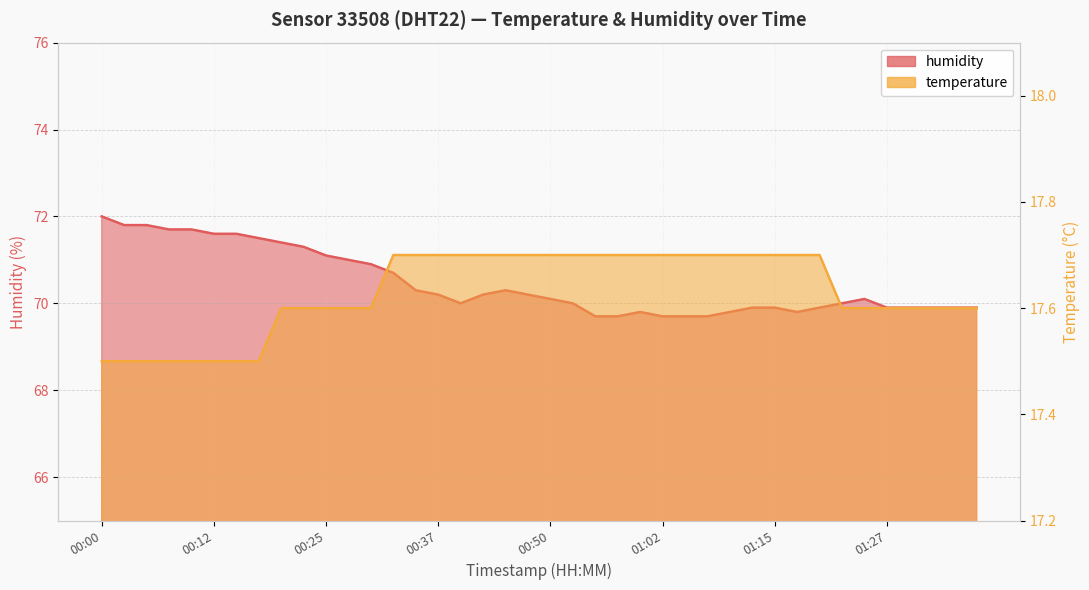

What is the label of the 10th point from the left?

00:22